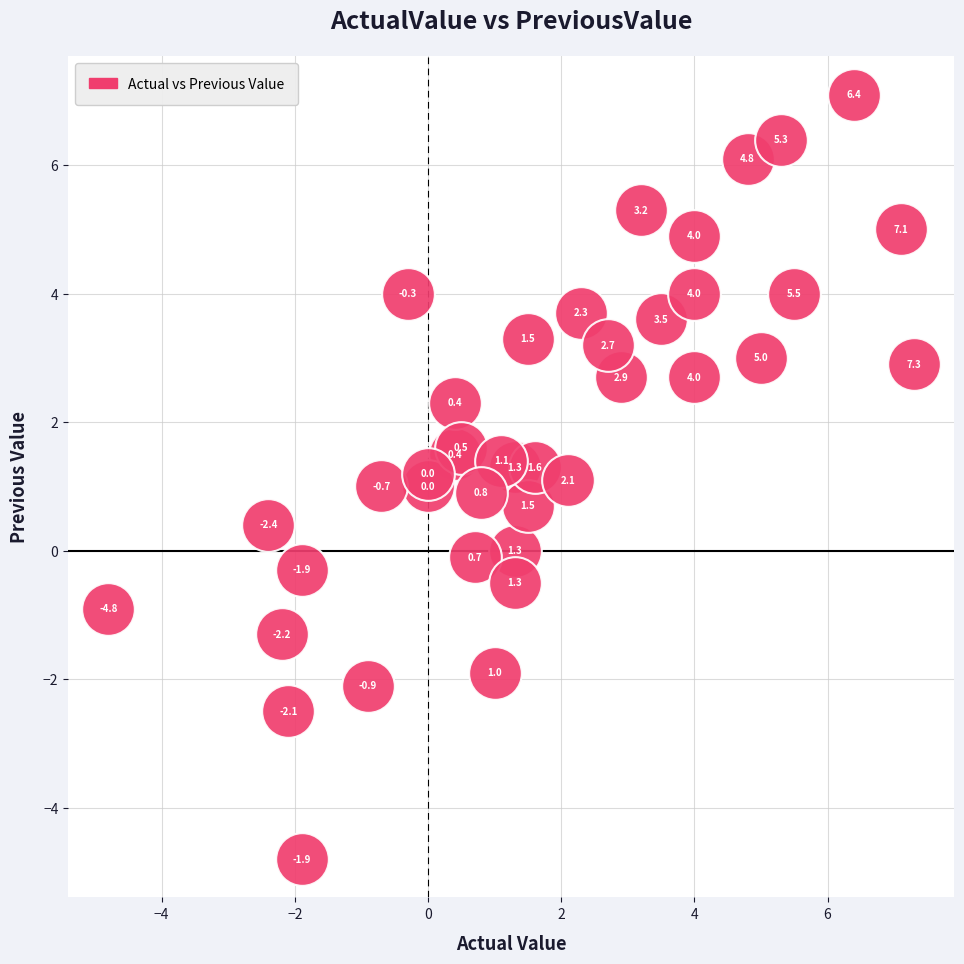

What Y value in the scatter plot is closest to 1?

1.0